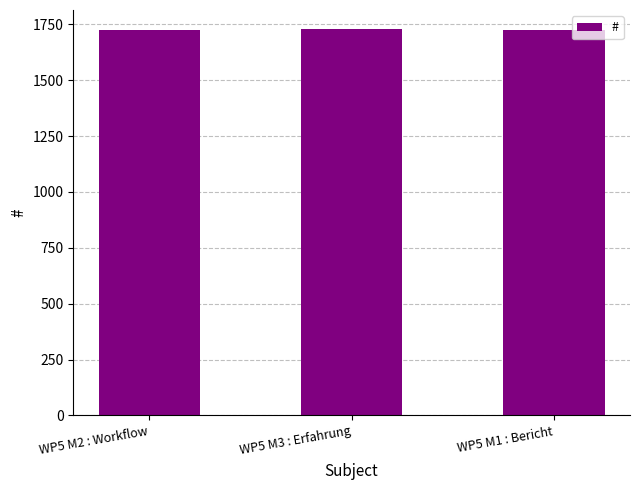

What is the minimum value shown in the chart?

1726